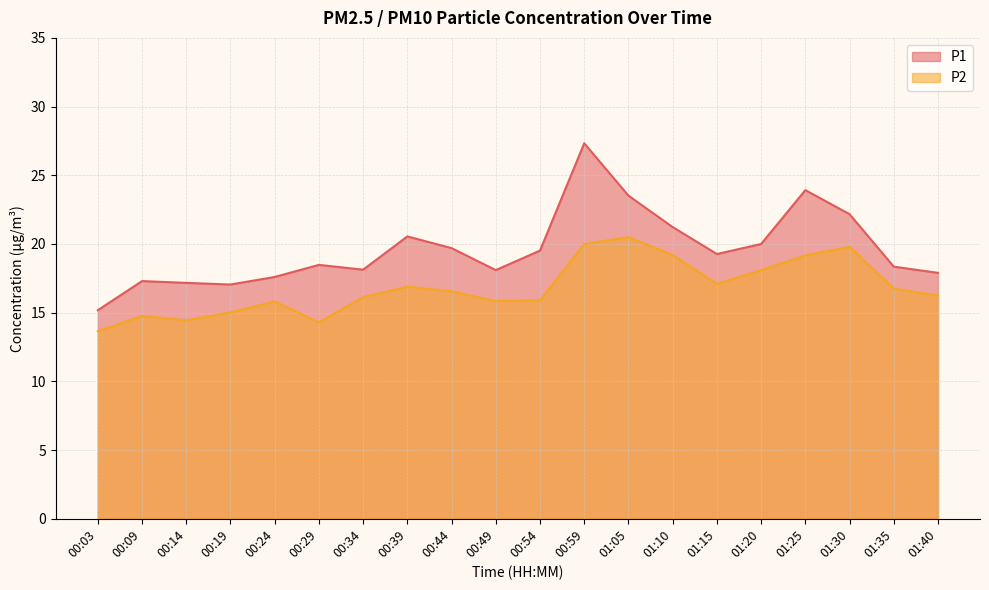

What is the sum of all P2 values?

336.2